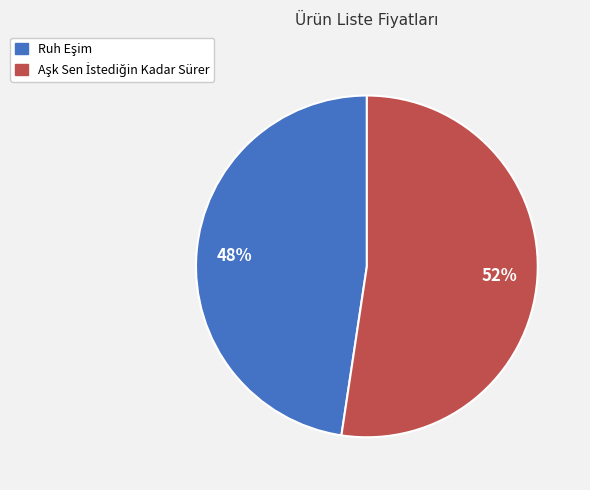

Does any single category account for the majority?

Yes